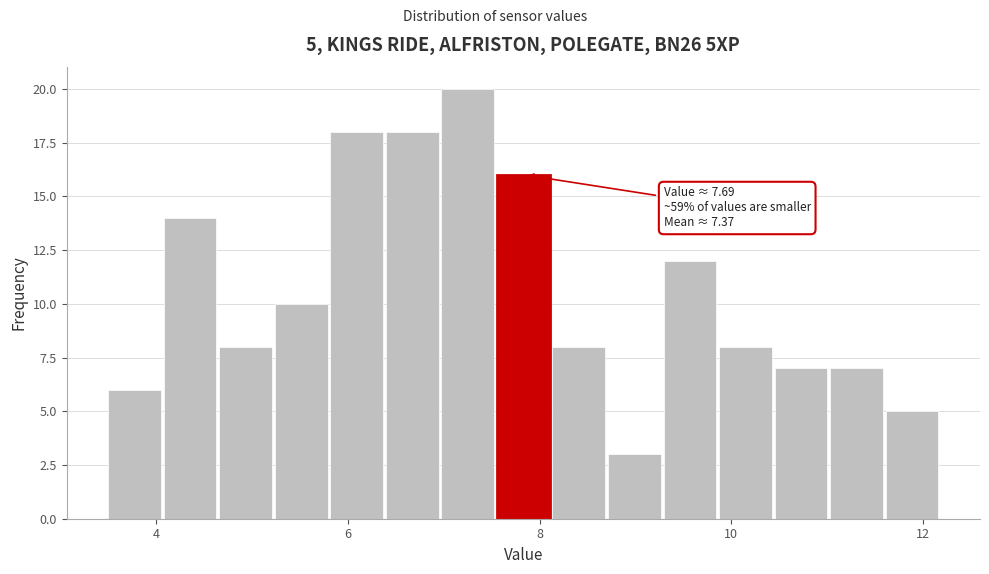

Read against the x-axis, roughly where is the centre of the tallest bar?

7.2